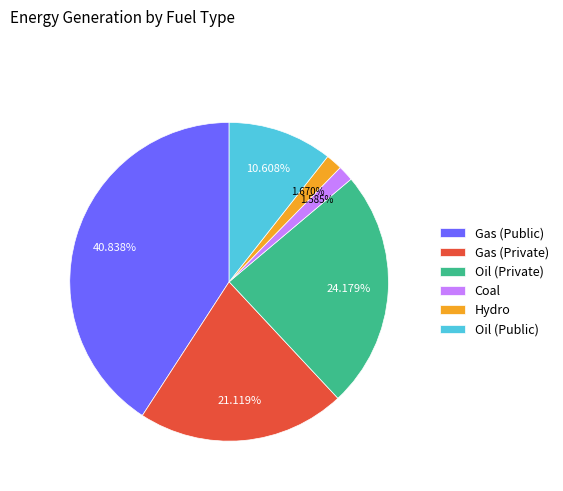

Which slice is the largest?

Gas (Public)